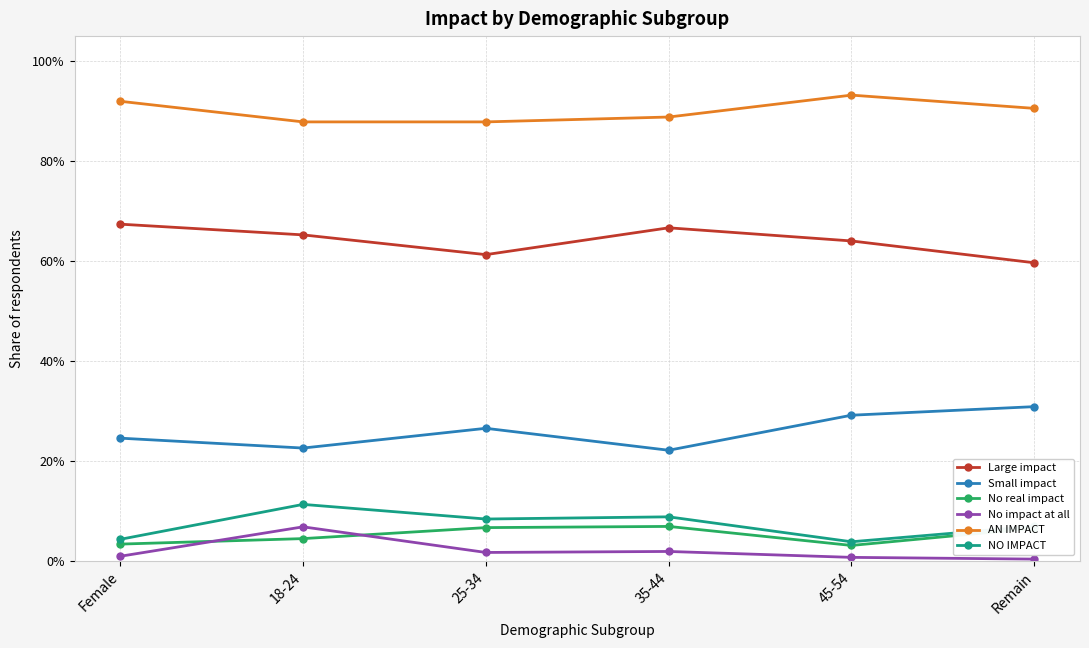

What are all the series names shown in the legend?

Large impact, Small impact, No real impact, No impact at all, AN IMPACT, NO IMPACT